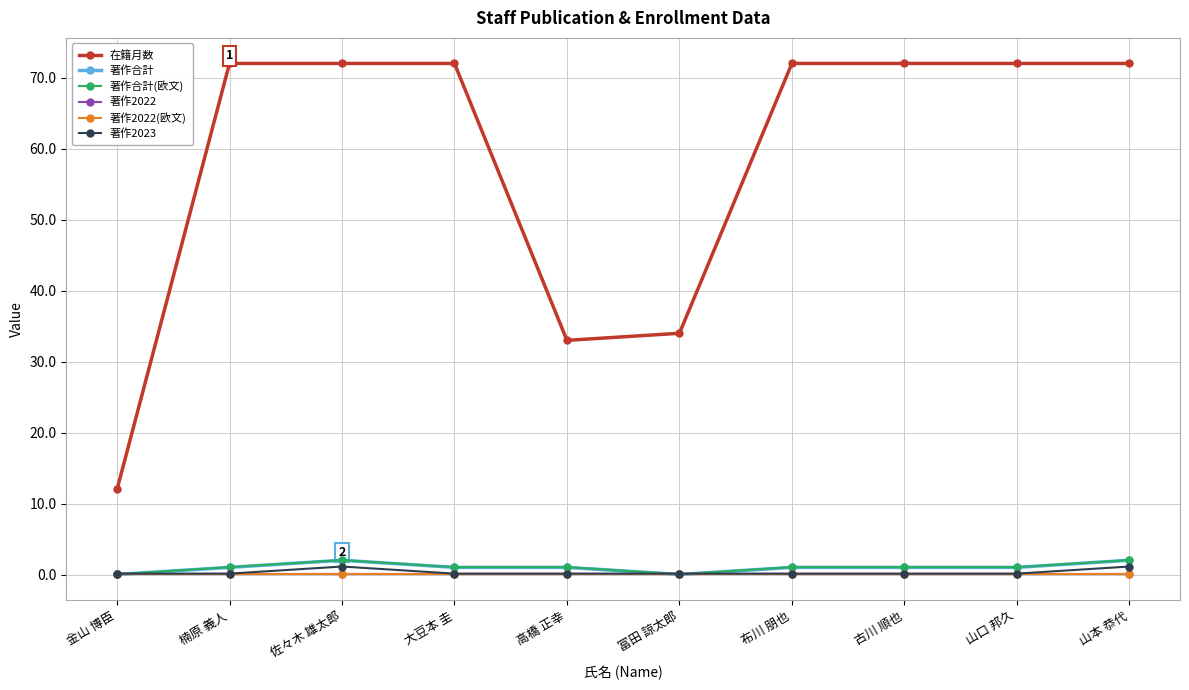

At which label does 著作合計(欧文) reach its peak?

佐々木 雄太郎